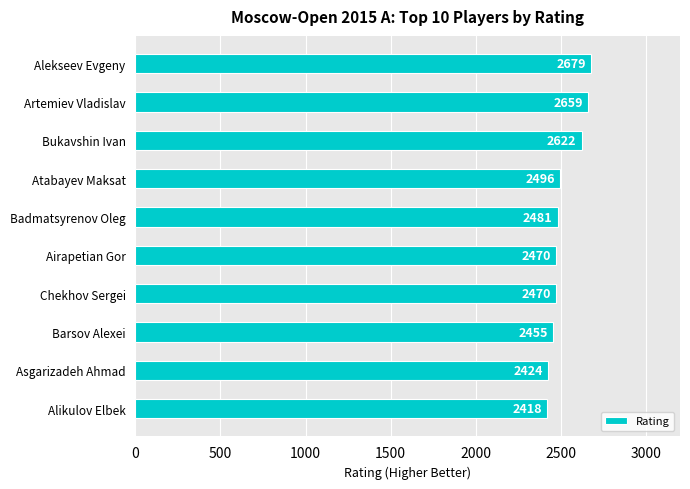

The chart shows a value of 2496 at Atabayev Maksat. True or false?

True